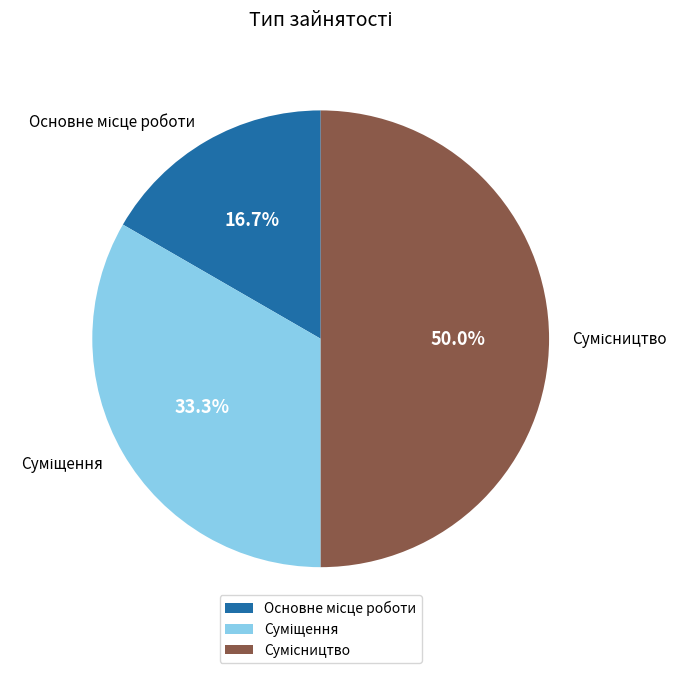

What is the ratio of the value at Сумісництво to the value at Основне місце роботи?

3.0